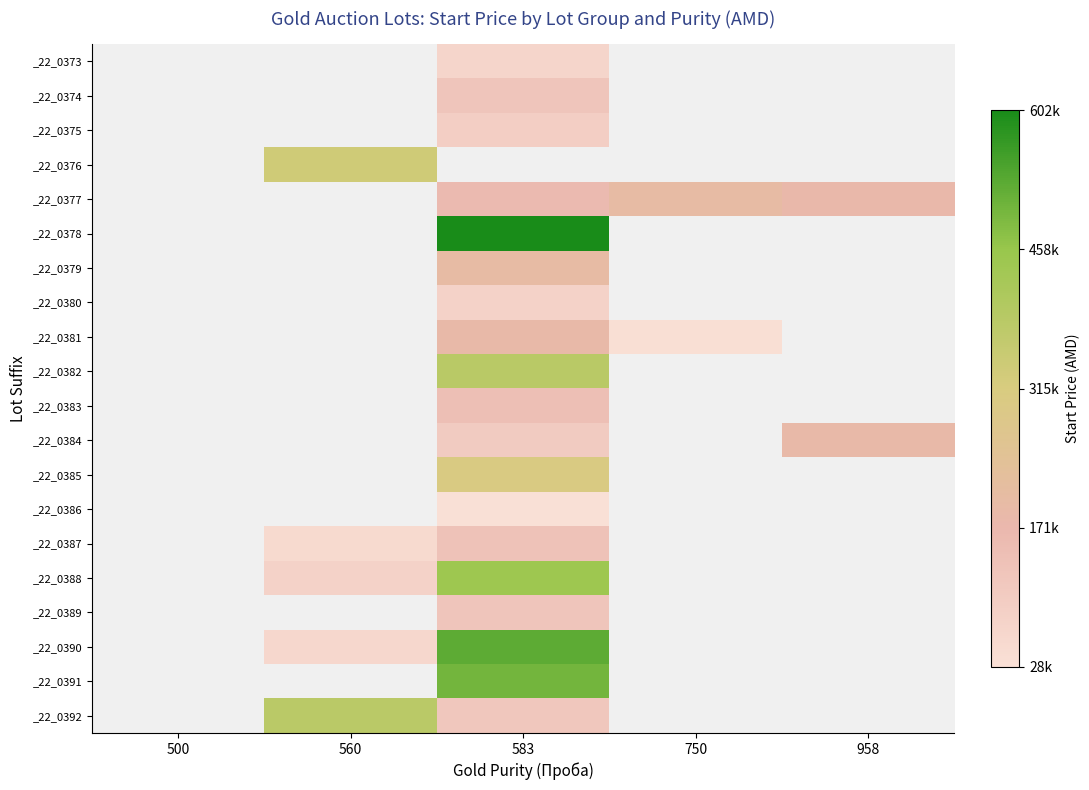

Read the _22_0387 value at 560.

50737.0